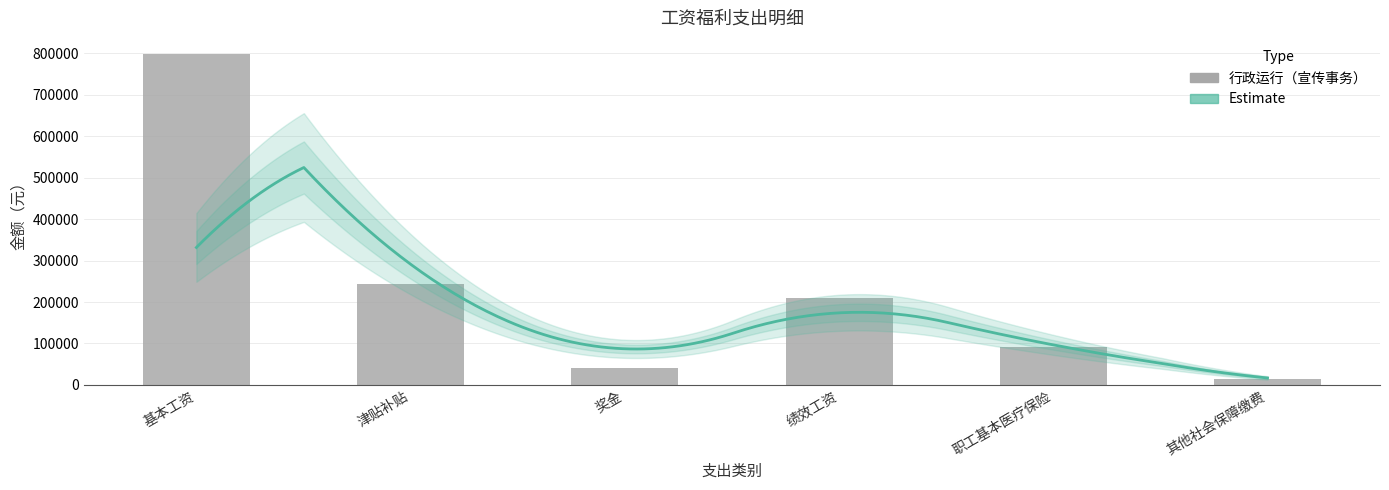

How many bars are there in total?

6